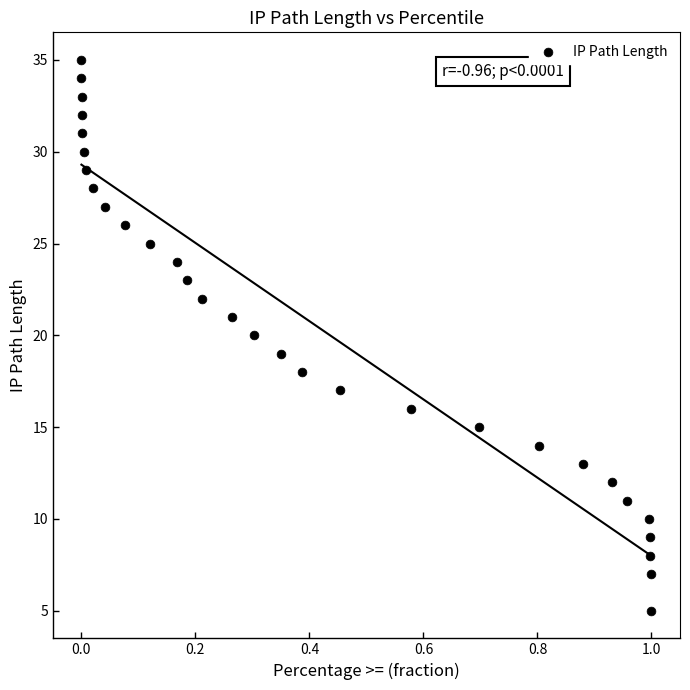

What is the range of Y values (max minus min)?

30